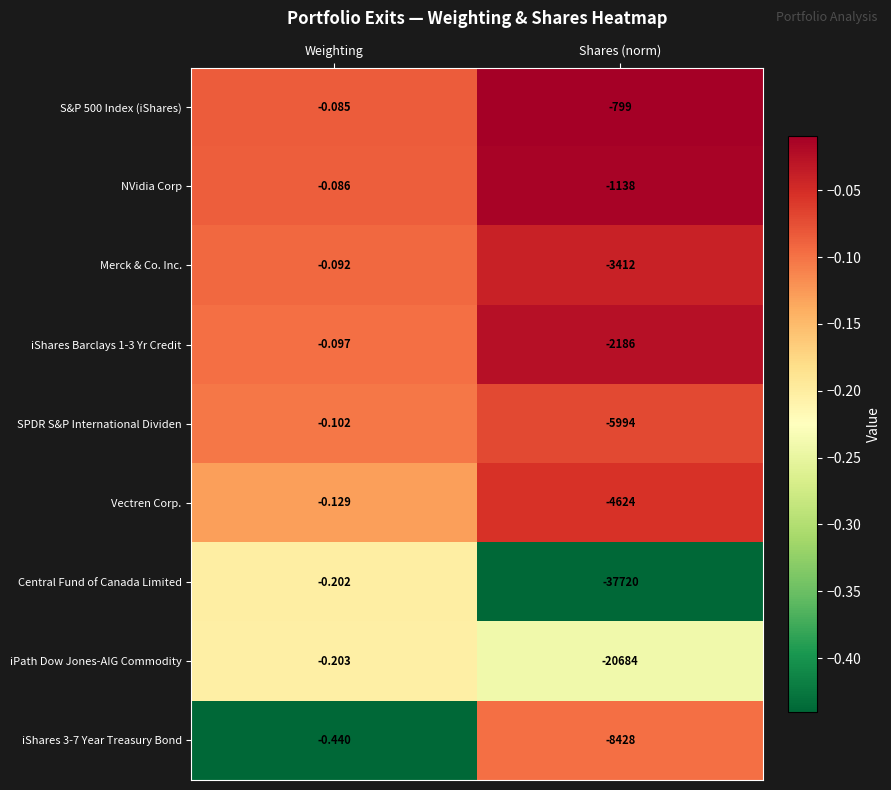

Count the number of categories in the chart.

2